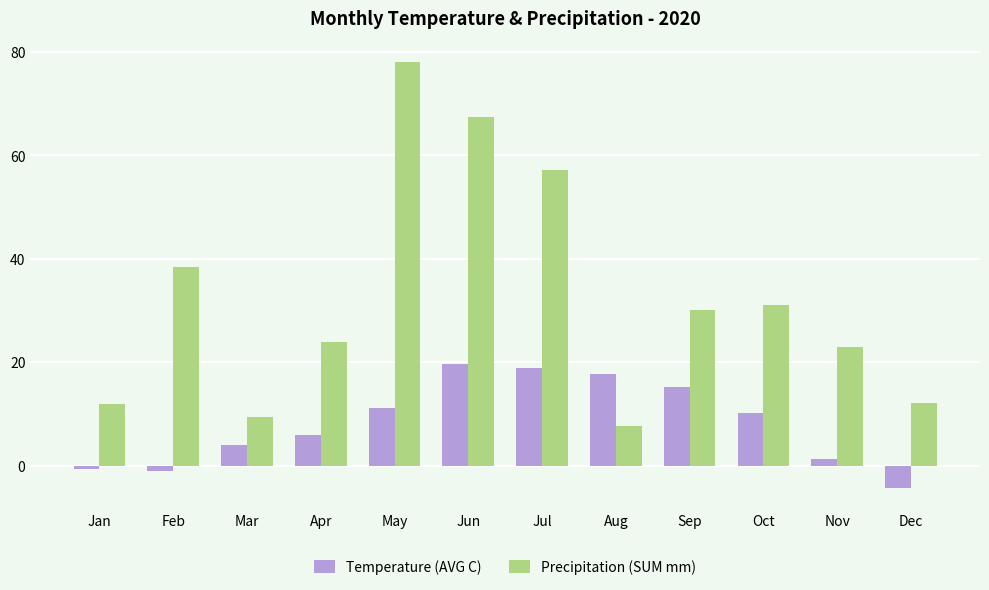

Is the value of Precipitation (SUM mm) at Nov greater than the value of Temperature (AVG C) at Jun?

Yes